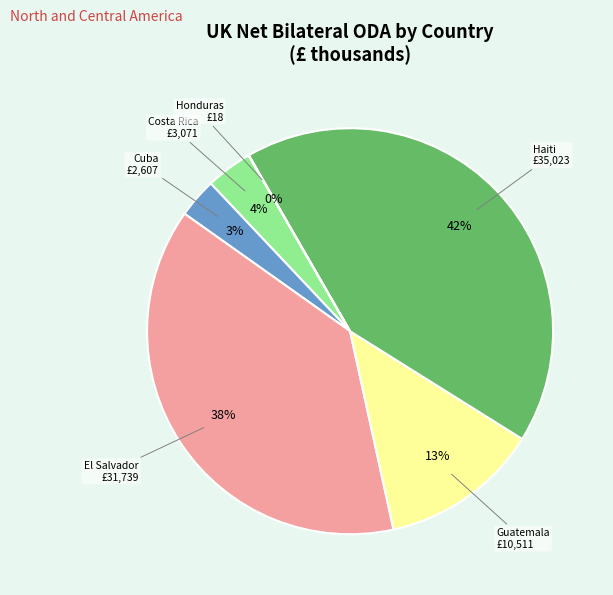

To the nearest percent, what is the difference between the largest and smallest slice percentages?

42%